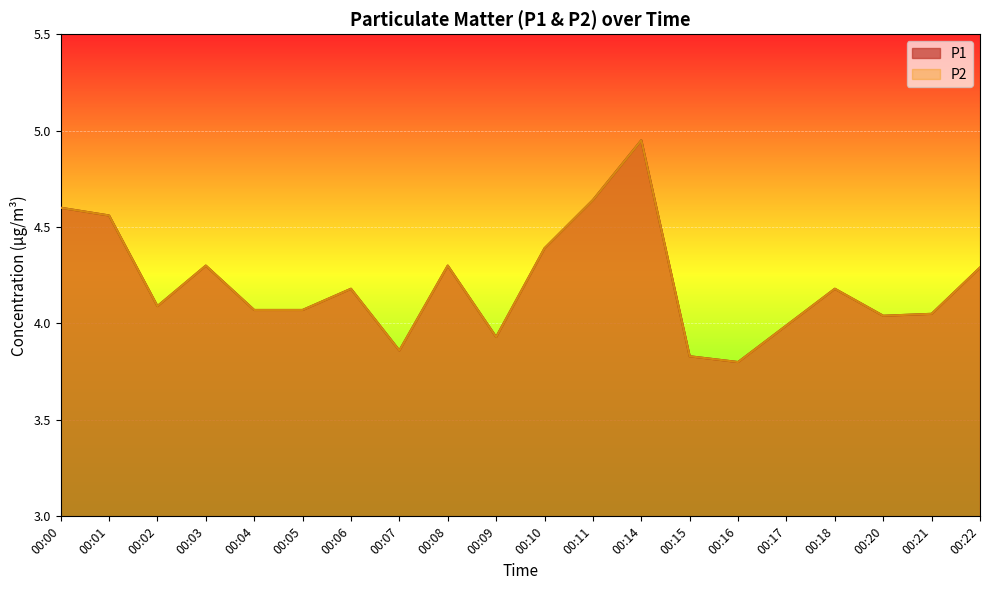

Which label corresponds to the smallest value in the chart?

00:16